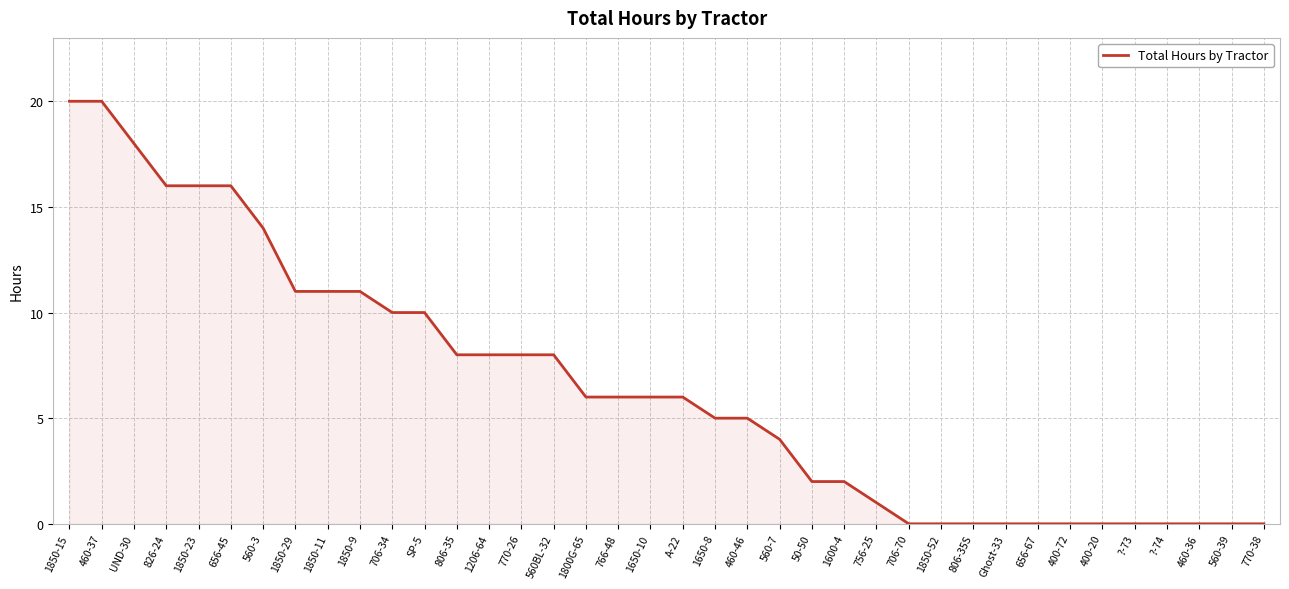

True or false: the data shows 14 at 560BL-32.

False